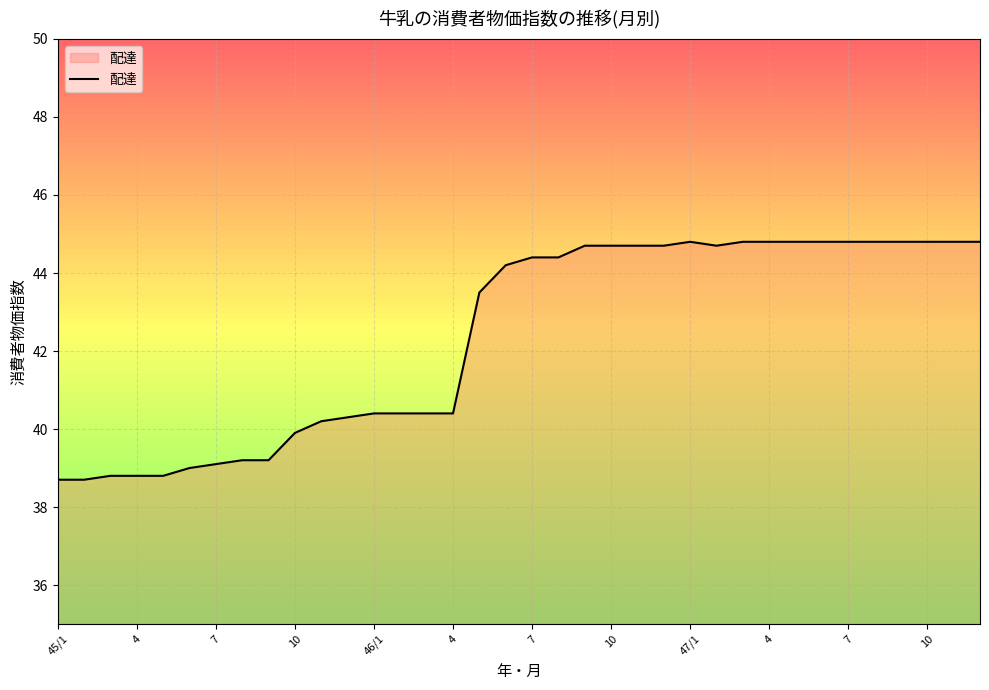

What is the smallest value displayed?

38.7